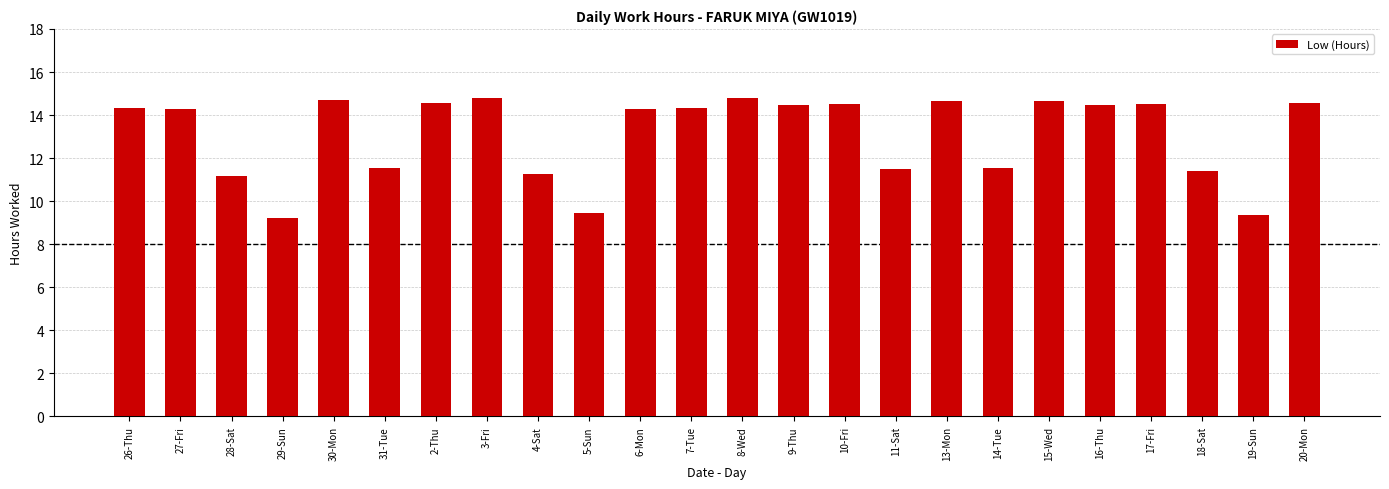

Does the chart contain stacked bars?

No